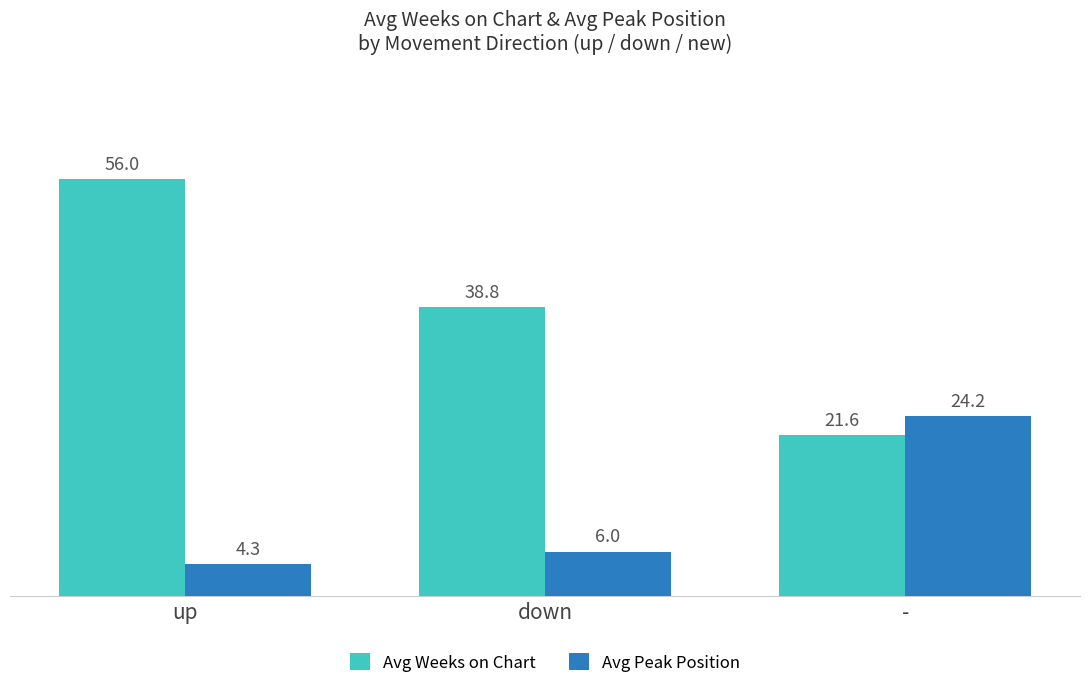

What is the maximum value shown in the chart?

56.0